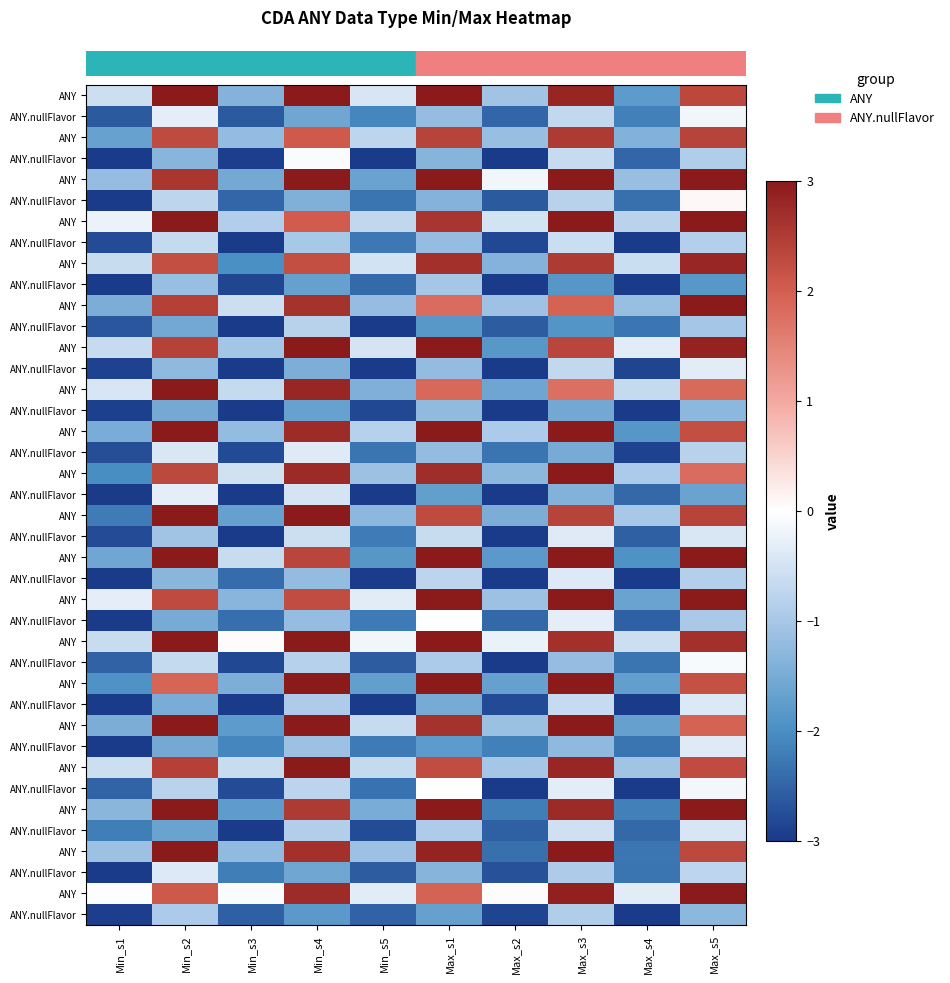

How many values in row_0 are above zero?

5